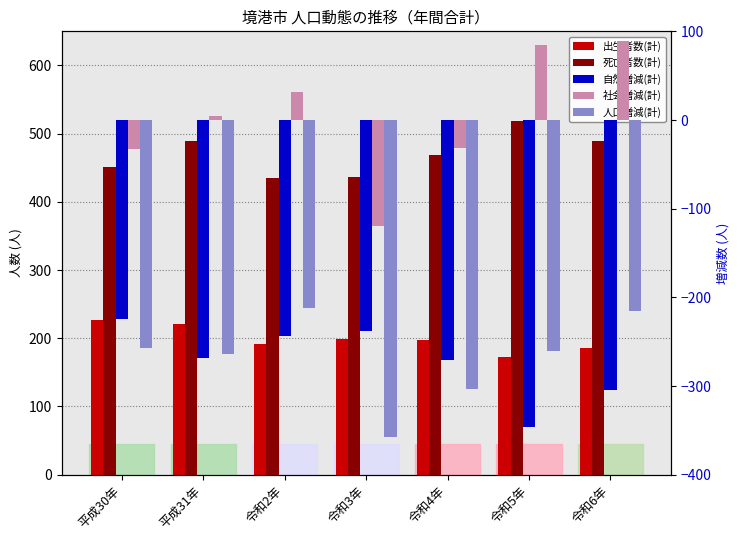

Between 令和6年 and 令和4年, which is larger?

令和4年